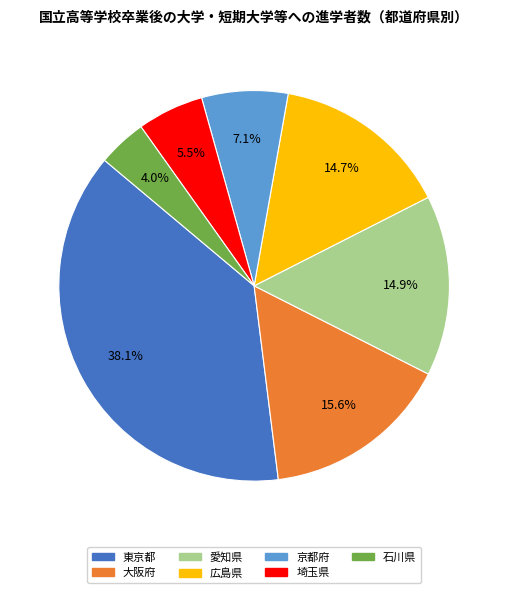

Which slice is the largest?

東京都